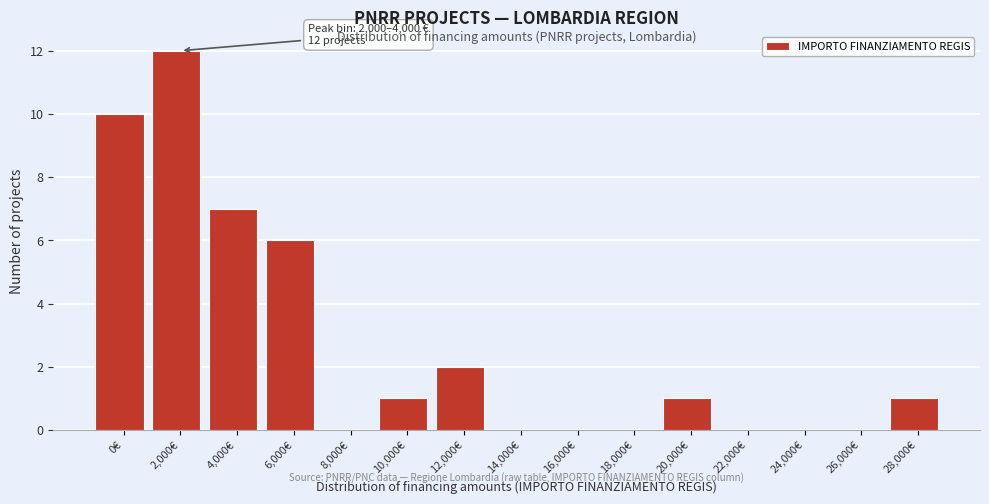

Reading left to right, extract all data points from this chart.

0€=10	2,000€=12	4,000€=7	6,000€=6	8,000€=0	10,000€=1	12,000€=2	14,000€=0	16,000€=0	18,000€=0	20,000€=1	22,000€=0	24,000€=0	26,000€=0	28,000€=1